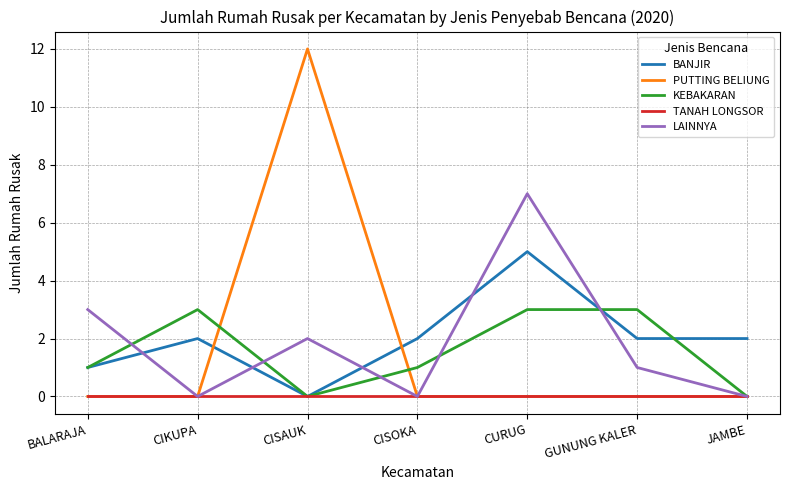

What is the sum of the LAINNYA values at JAMBE and BALARAJA?

3